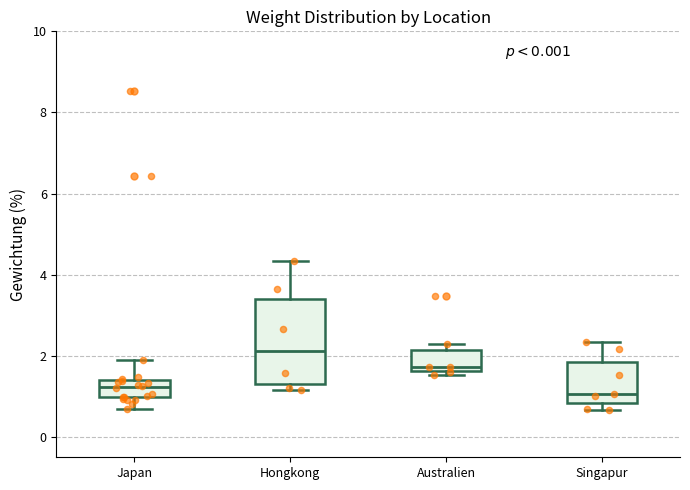

Reading left to right, read every box against the y-axis: the position of its median line, the range the box covers, and the ends of its whiskers. The values are not printed on the chart, so give them approximately, as read against the axis.

Japan: median 1.2, box 1.0 to 1.4, whiskers 0.6 to 1.8
Hongkong: median 2.2, box 1.4 to 3.4, whiskers 1.2 to 4.4
Australien: median 1.8, box 1.6 to 2.2, whiskers 1.6 (just below the box's lower edge) to 2.2 (just above the box's upper edge)
Singapur: median 1.0, box 0.8 to 1.8, whiskers 0.6 to 2.4